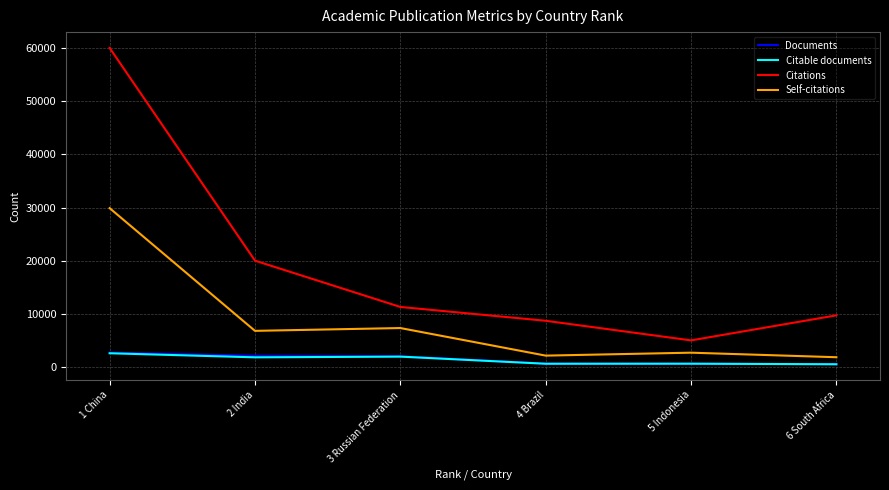

What are all the series names shown in the legend?

Documents, Citable documents, Citations, Self-citations